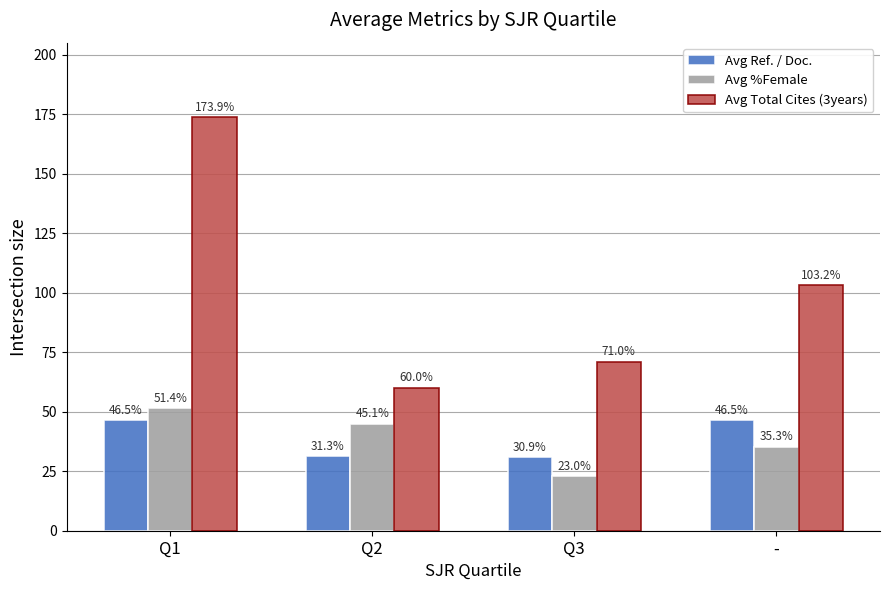

List the labels in order of Avg Total Cites (3years) value, smallest first.

Q2, Q3, -, Q1